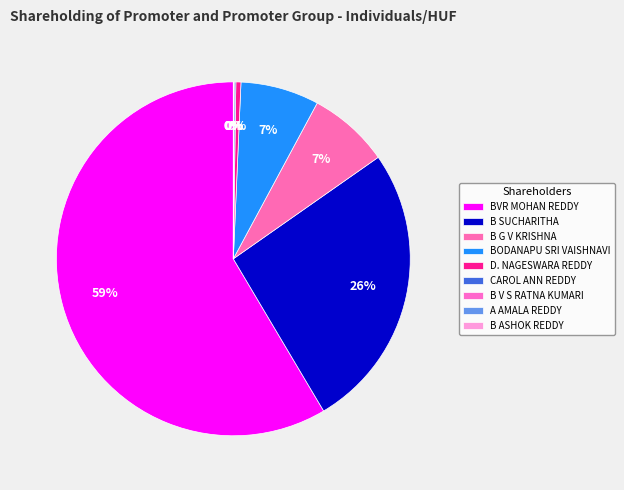

To the nearest percent, what is the average slice percentage?

11%